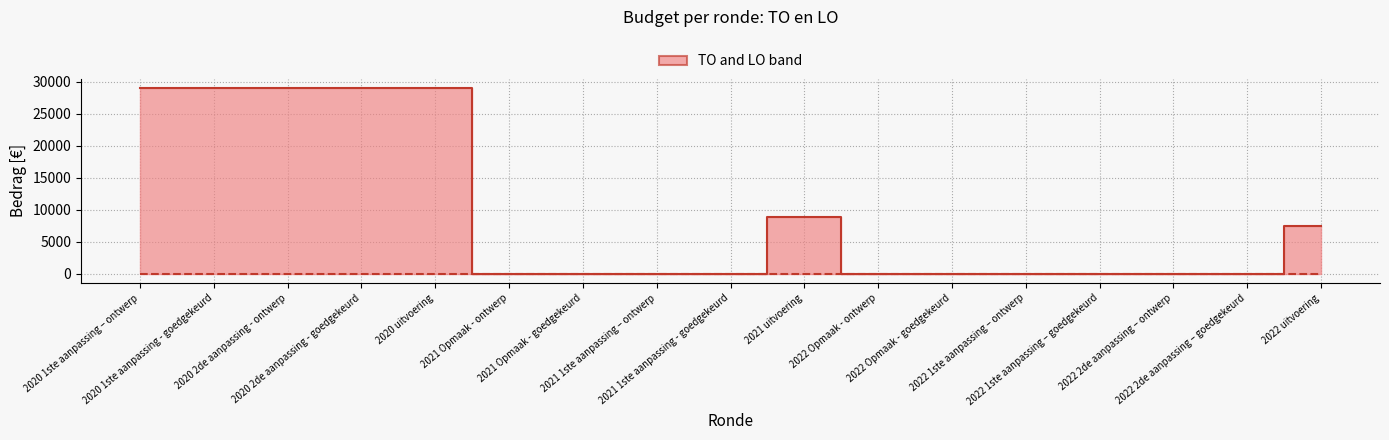

How many categories are shown in the chart?

17